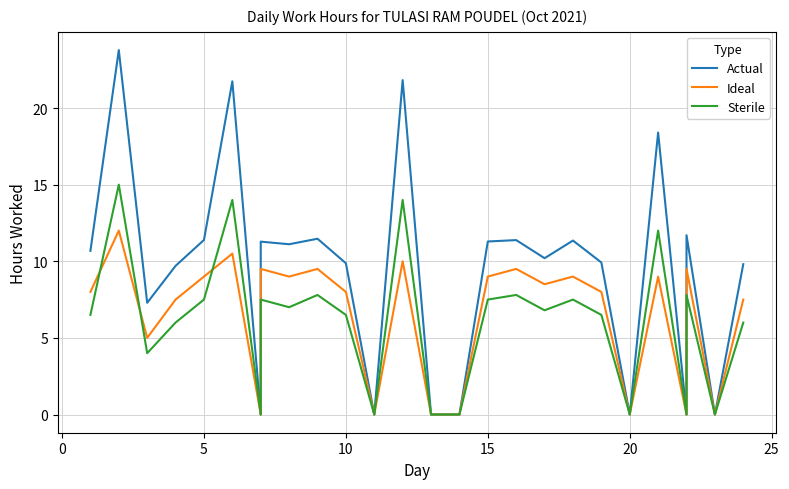

At how many categories does at least one series exceed 21?

3